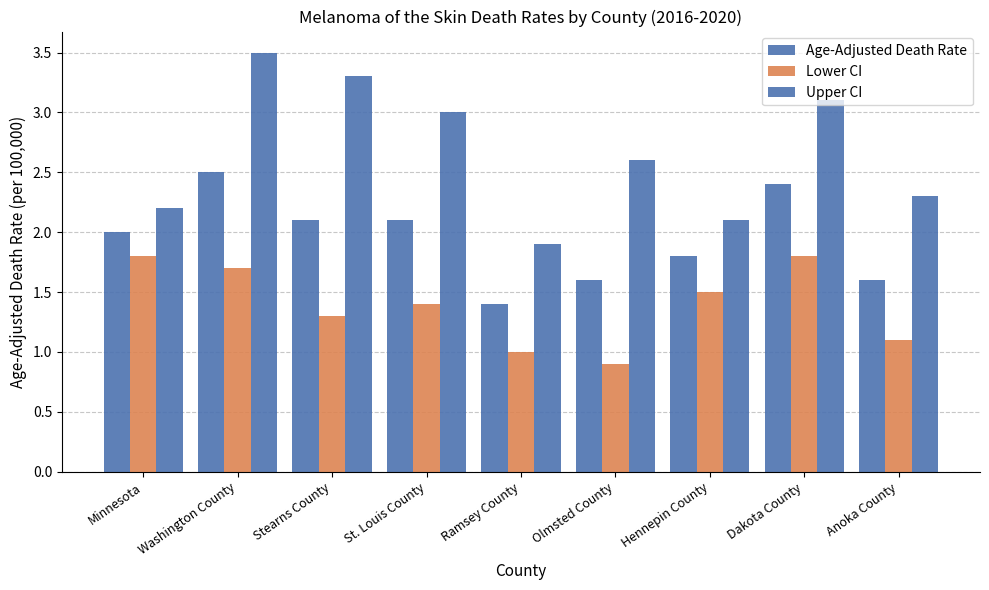

Reading left to right, extract all data points from this chart.

Age-Adjusted Death Rate: Minnesota=2.0	Washington County=2.5	Stearns County=2.1	St. Louis County=2.1	Ramsey County=1.4	Olmsted County=1.6	Hennepin County=1.8	Dakota County=2.4	Anoka County=1.6
Lower CI: Minnesota=1.8	Washington County=1.7	Stearns County=1.3	St. Louis County=1.4	Ramsey County=1.0	Olmsted County=0.9	Hennepin County=1.5	Dakota County=1.8	Anoka County=1.1
Upper CI: Minnesota=2.2	Washington County=3.5	Stearns County=3.3	St. Louis County=3.0	Ramsey County=1.9	Olmsted County=2.6	Hennepin County=2.1	Dakota County=3.1	Anoka County=2.3